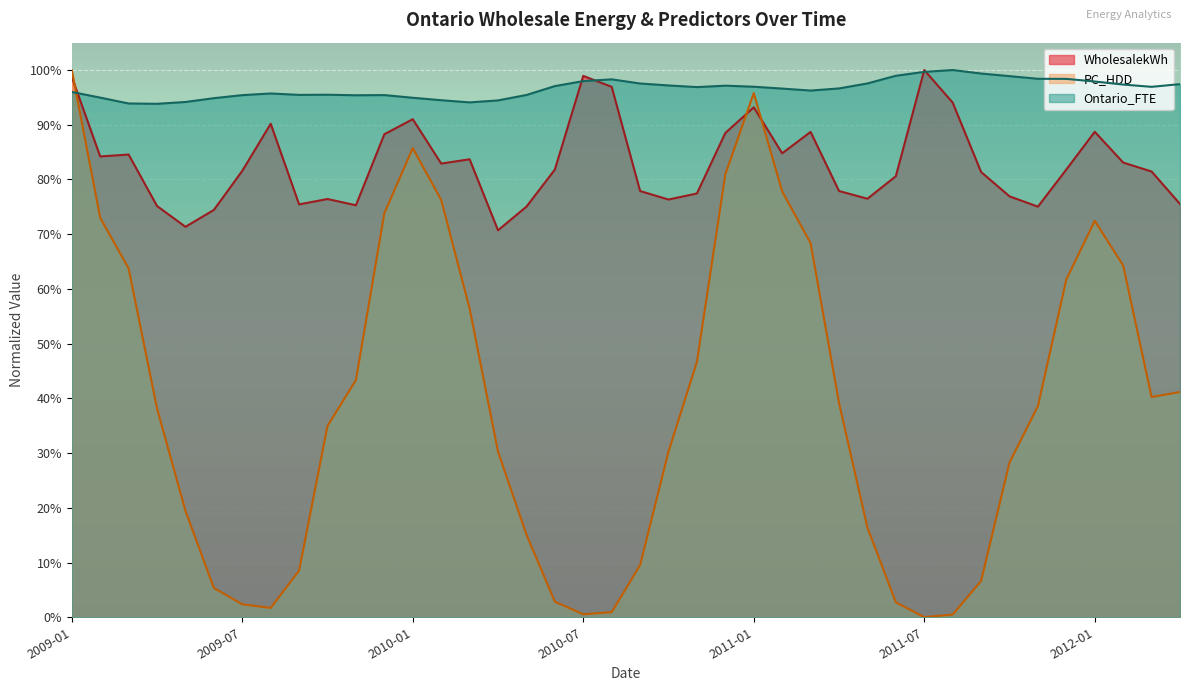

Reading left to right, transcribe all the data shown in this chart.

WholesalekWh: 2009-01=1.0	2009-02=0.8	2009-03=0.8	2009-04=0.8	2009-05=0.7	2009-06=0.7	2009-07=0.8	2009-08=0.9	2009-09=0.8	2009-10=0.8	2009-11=0.8	2009-12=0.9	2010-01=0.9	2010-02=0.8	2010-03=0.8	2010-04=0.7	2010-05=0.8	2010-06=0.8	2010-07=1.0	2010-08=1.0	2010-09=0.8	2010-10=0.8	2010-11=0.8	2010-12=0.9	2011-01=0.9	2011-02=0.8	2011-03=0.9	2011-04=0.8	2011-05=0.8	2011-06=0.8	2011-07=1.0	2011-08=0.9	2011-09=0.8	2011-10=0.8	2011-11=0.8	2011-12=0.8	2012-01=0.9	2012-02=0.8	2012-03=0.8	2012-04=0.8
PC_HDD: 2009-01=1.0	2009-02=0.7	2009-03=0.6	2009-04=0.4	2009-05=0.2	2009-06=0.1	2009-07=0.0	2009-08=0.0	2009-09=0.1	2009-10=0.3	2009-11=0.4	2009-12=0.7	2010-01=0.9	2010-02=0.8	2010-03=0.6	2010-04=0.3	2010-05=0.2	2010-06=0.0	2010-07=0.0	2010-08=0.0	2010-09=0.1	2010-10=0.3	2010-11=0.5	2010-12=0.8	2011-01=1.0	2011-02=0.8	2011-03=0.7	2011-04=0.4	2011-05=0.2	2011-06=0.0	2011-07=0.0	2011-08=0.0	2011-09=0.1	2011-10=0.3	2011-11=0.4	2011-12=0.6	2012-01=0.7	2012-02=0.6	2012-03=0.4	2012-04=0.4
Ontario_FTE: 2009-01=1.0	2009-02=0.9	2009-03=0.9	2009-04=0.9	2009-05=0.9	2009-06=0.9	2009-07=1.0	2009-08=1.0	2009-09=1.0	2009-10=1.0	2009-11=1.0	2009-12=1.0	2010-01=0.9	2010-02=0.9	2010-03=0.9	2010-04=0.9	2010-05=1.0	2010-06=1.0	2010-07=1.0	2010-08=1.0	2010-09=1.0	2010-10=1.0	2010-11=1.0	2010-12=1.0	2011-01=1.0	2011-02=1.0	2011-03=1.0	2011-04=1.0	2011-05=1.0	2011-06=1.0	2011-07=1.0	2011-08=1.0	2011-09=1.0	2011-10=1.0	2011-11=1.0	2011-12=1.0	2012-01=1.0	2012-02=1.0	2012-03=1.0	2012-04=1.0